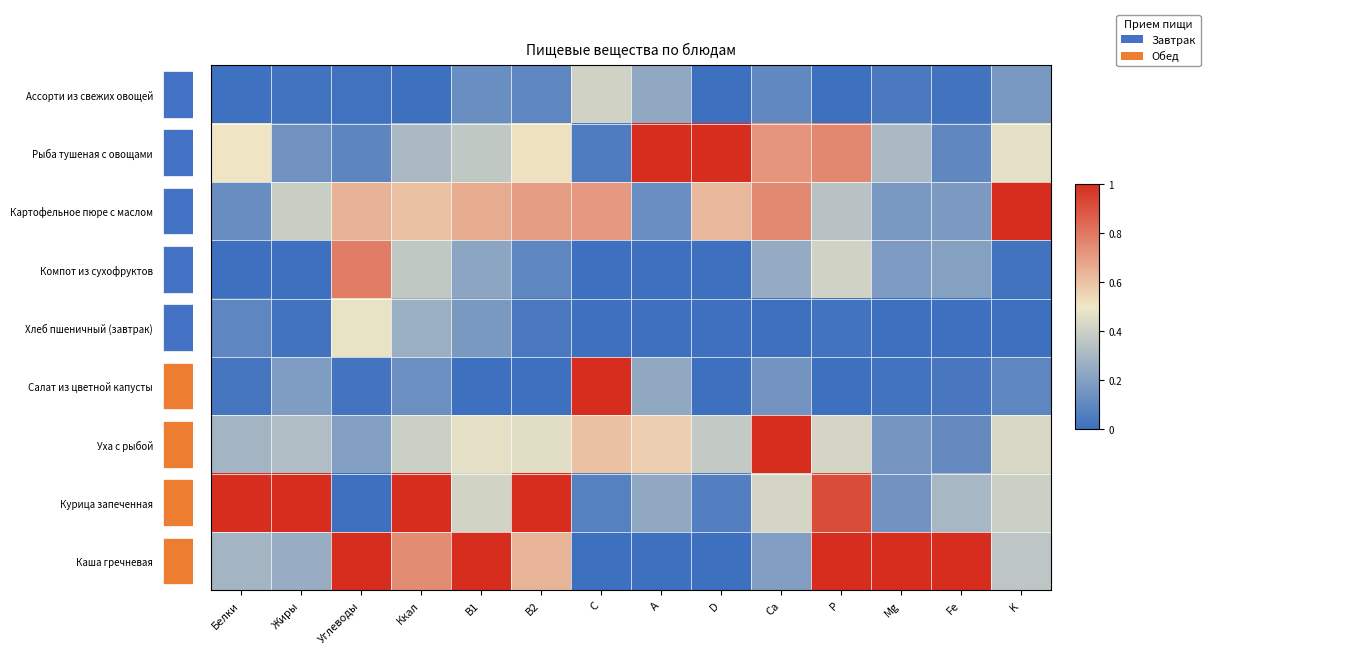

How many values in Курица запеченная are above zero?

13